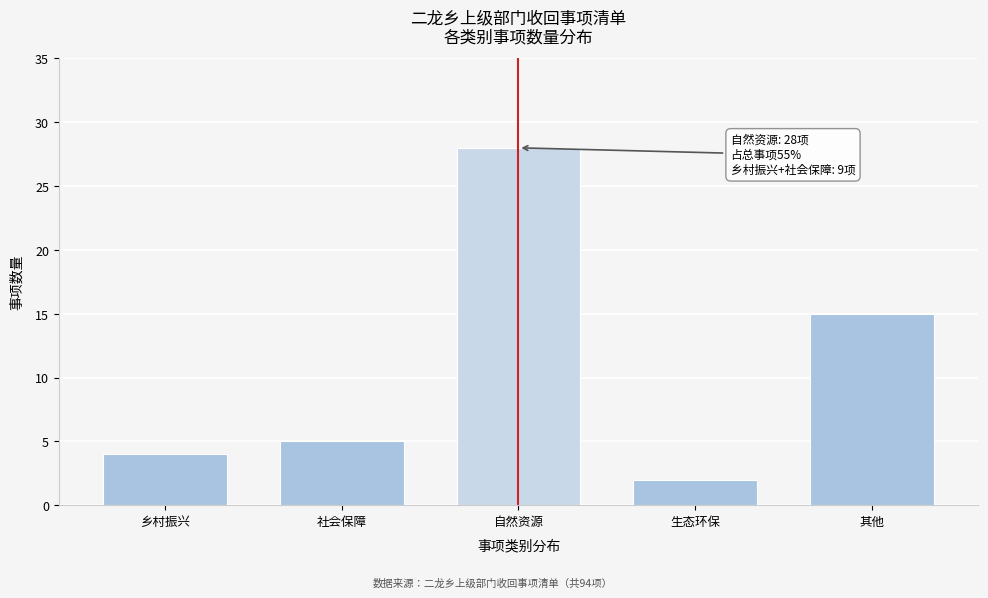

Reading right to left, what are all the values shown in this chart?

其他=15	生态环保=2	自然资源=28	社会保障=5	乡村振兴=4